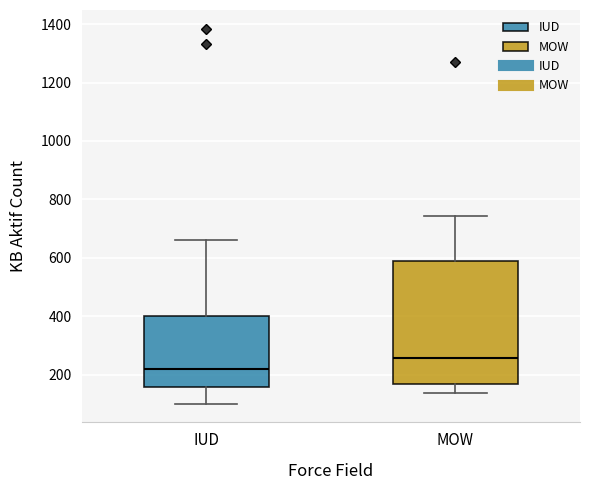

Which box has the highest median line?

MOW